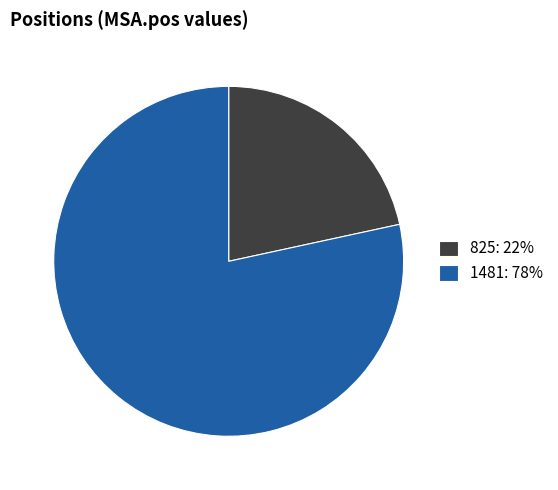

Which has a higher value, 825: 22% or 1481: 78%?

1481: 78%